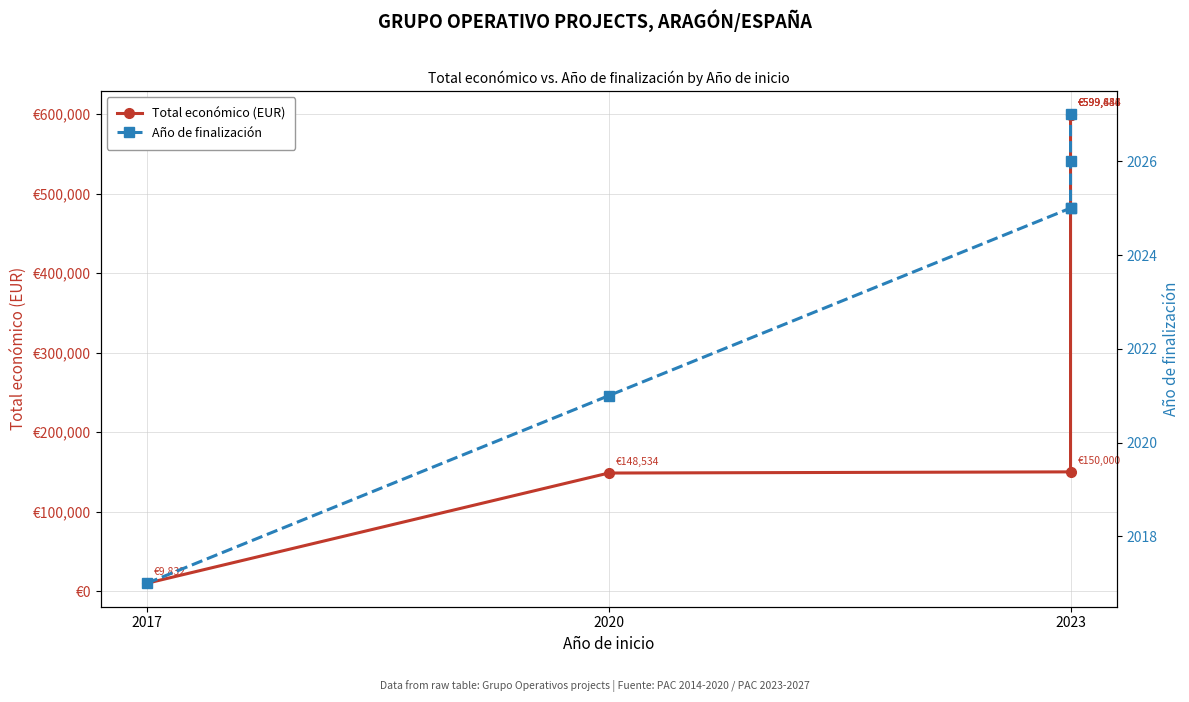

How many categories are shown in the chart?

6